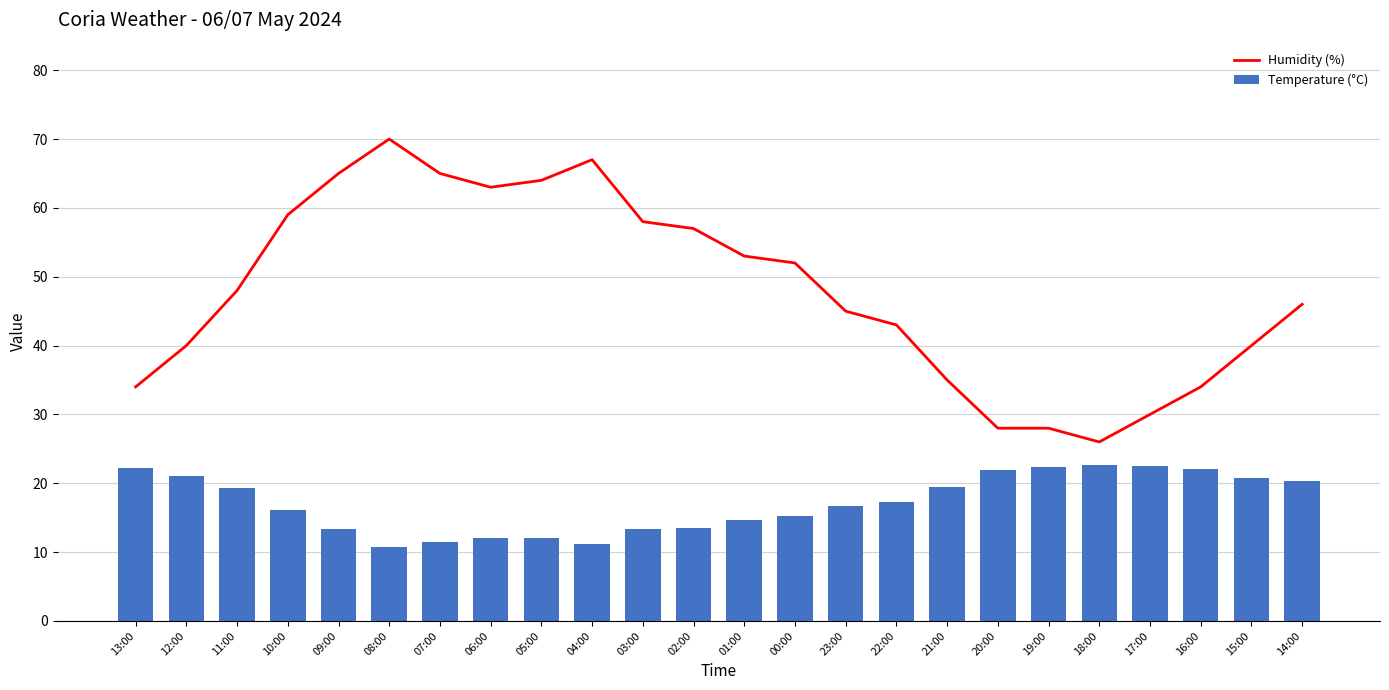

What is the spread (max minus min) of values at 15:00?

19.2